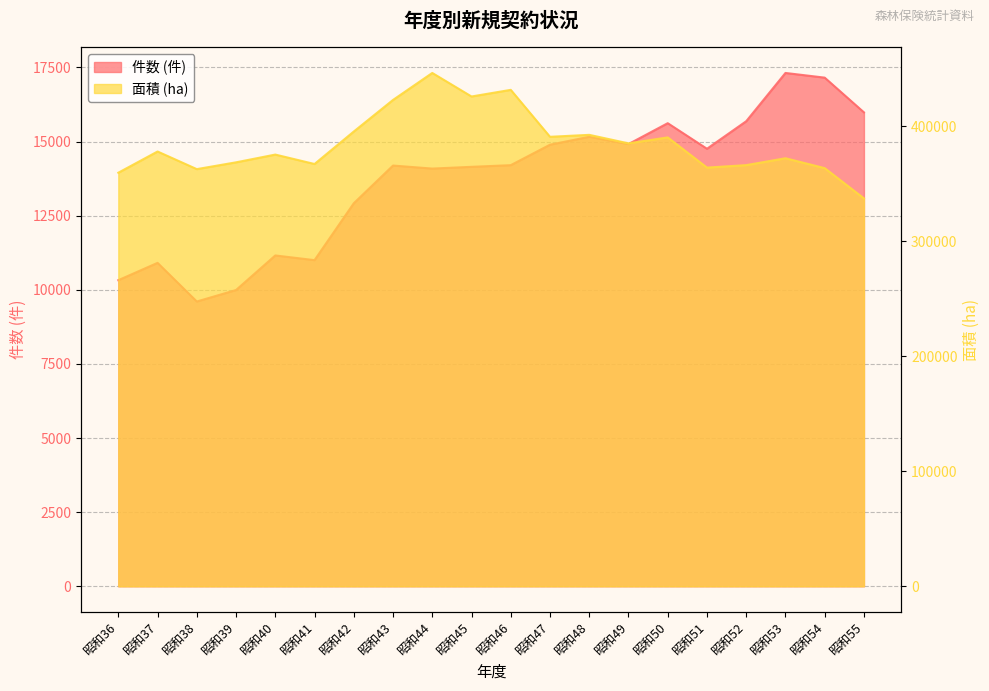

Reading left to right, extract all data points from this chart.

件数 (件): 昭和36=10324.0	昭和37=10908.0	昭和38=9605.0	昭和39=9992.0	昭和40=11158.0	昭和41=11000.0	昭和42=12918.0	昭和43=14190.0	昭和44=14088.0	昭和45=14147.0	昭和46=14203.0	昭和47=14893.0	昭和48=15160.0	昭和49=14914.0	昭和50=15619.0	昭和51=14756.0	昭和52=15685.0	昭和53=17313.0	昭和54=17155.0	昭和55=15984.0
面積 (ha): 昭和36=359420.7	昭和37=377854.1	昭和38=362545.1	昭和39=368454.0	昭和40=375188.3	昭和41=366999.2	昭和42=395220.9	昭和43=422674.2	昭和44=446121.3	昭和45=425663.3	昭和46=431440.9	昭和47=390637.0	昭和48=392331.6	昭和49=384949.3	昭和50=390110.3	昭和51=363871.8	昭和52=366017.7	昭和53=371997.2	昭和54=363407.3	昭和55=337117.3